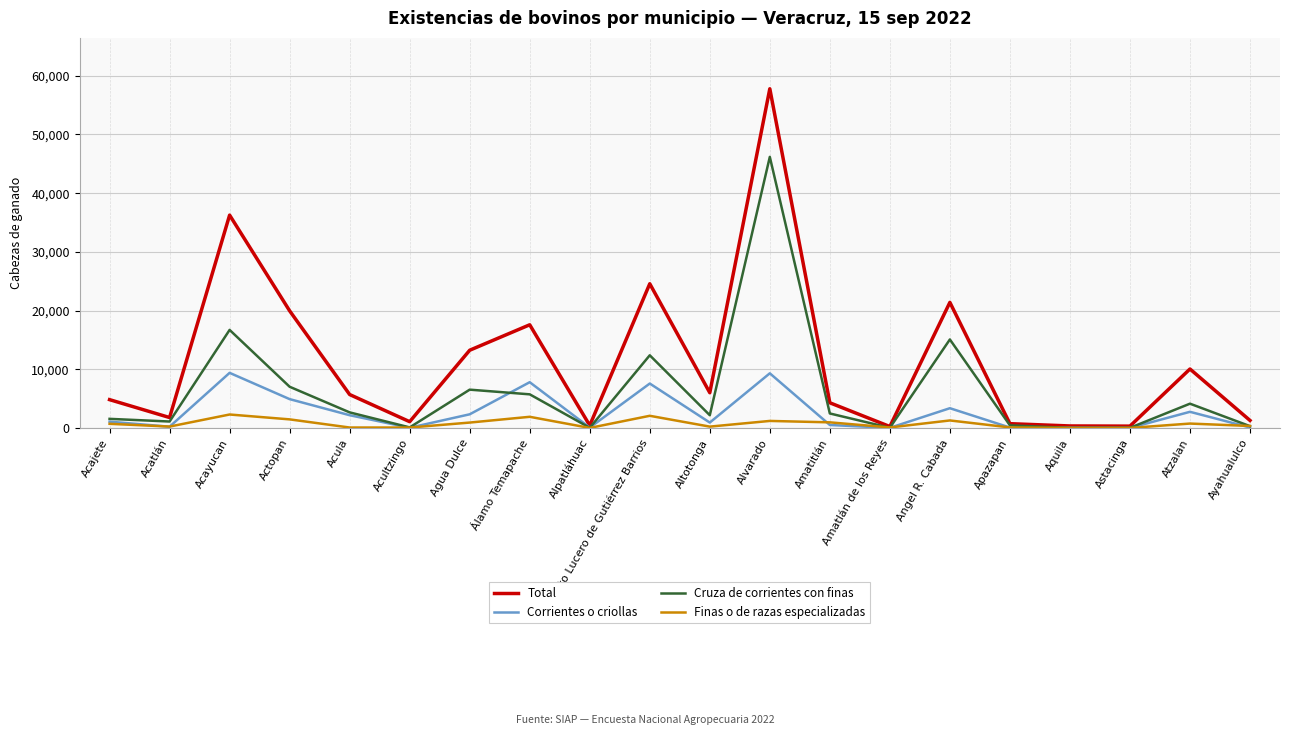

At which label is Total closest to 29012?

Alto Lucero de Gutiérrez Barrios